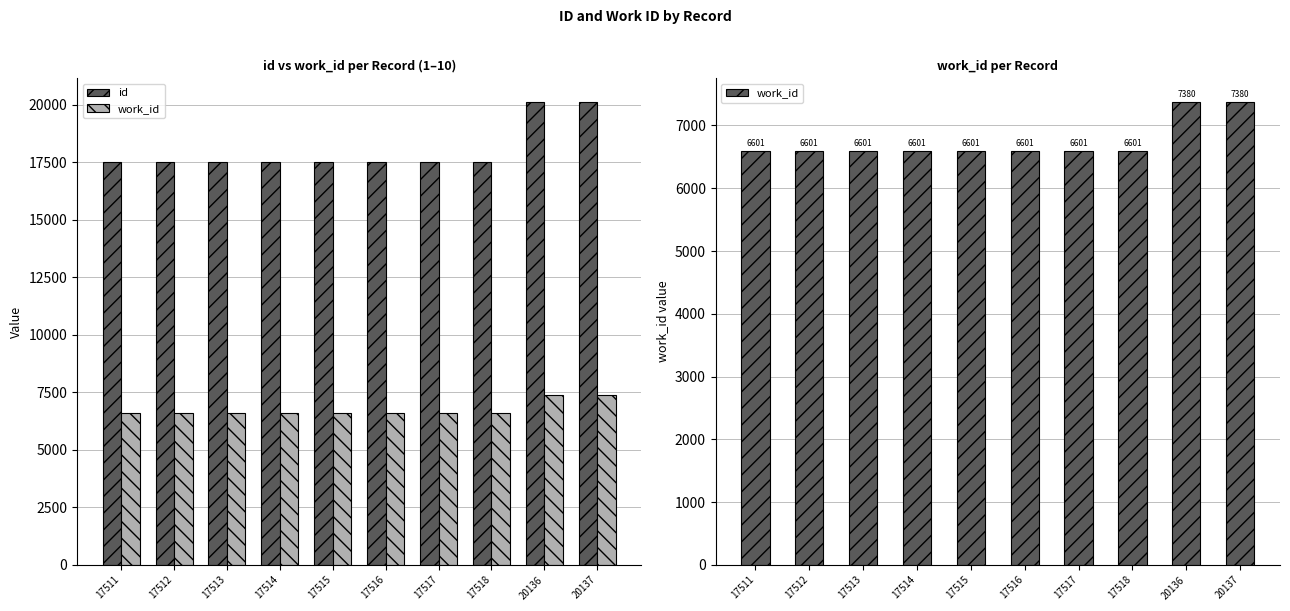

What is the greatest value displayed?

20137